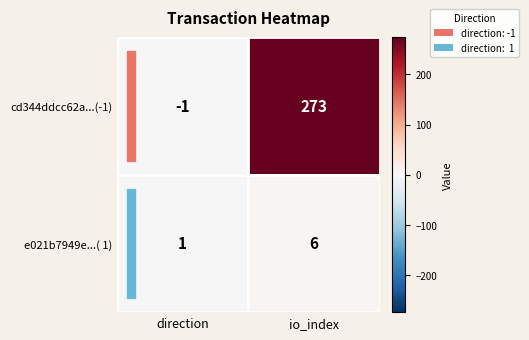

At which category is the sum across all series the highest?

io_index